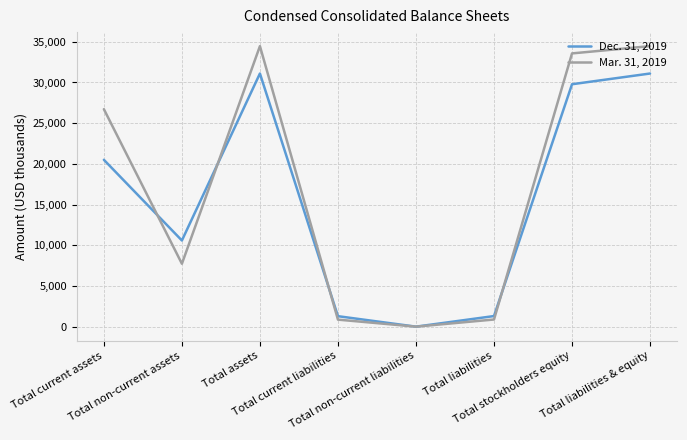

Which series has the largest total across all categories?

Mar. 31, 2019